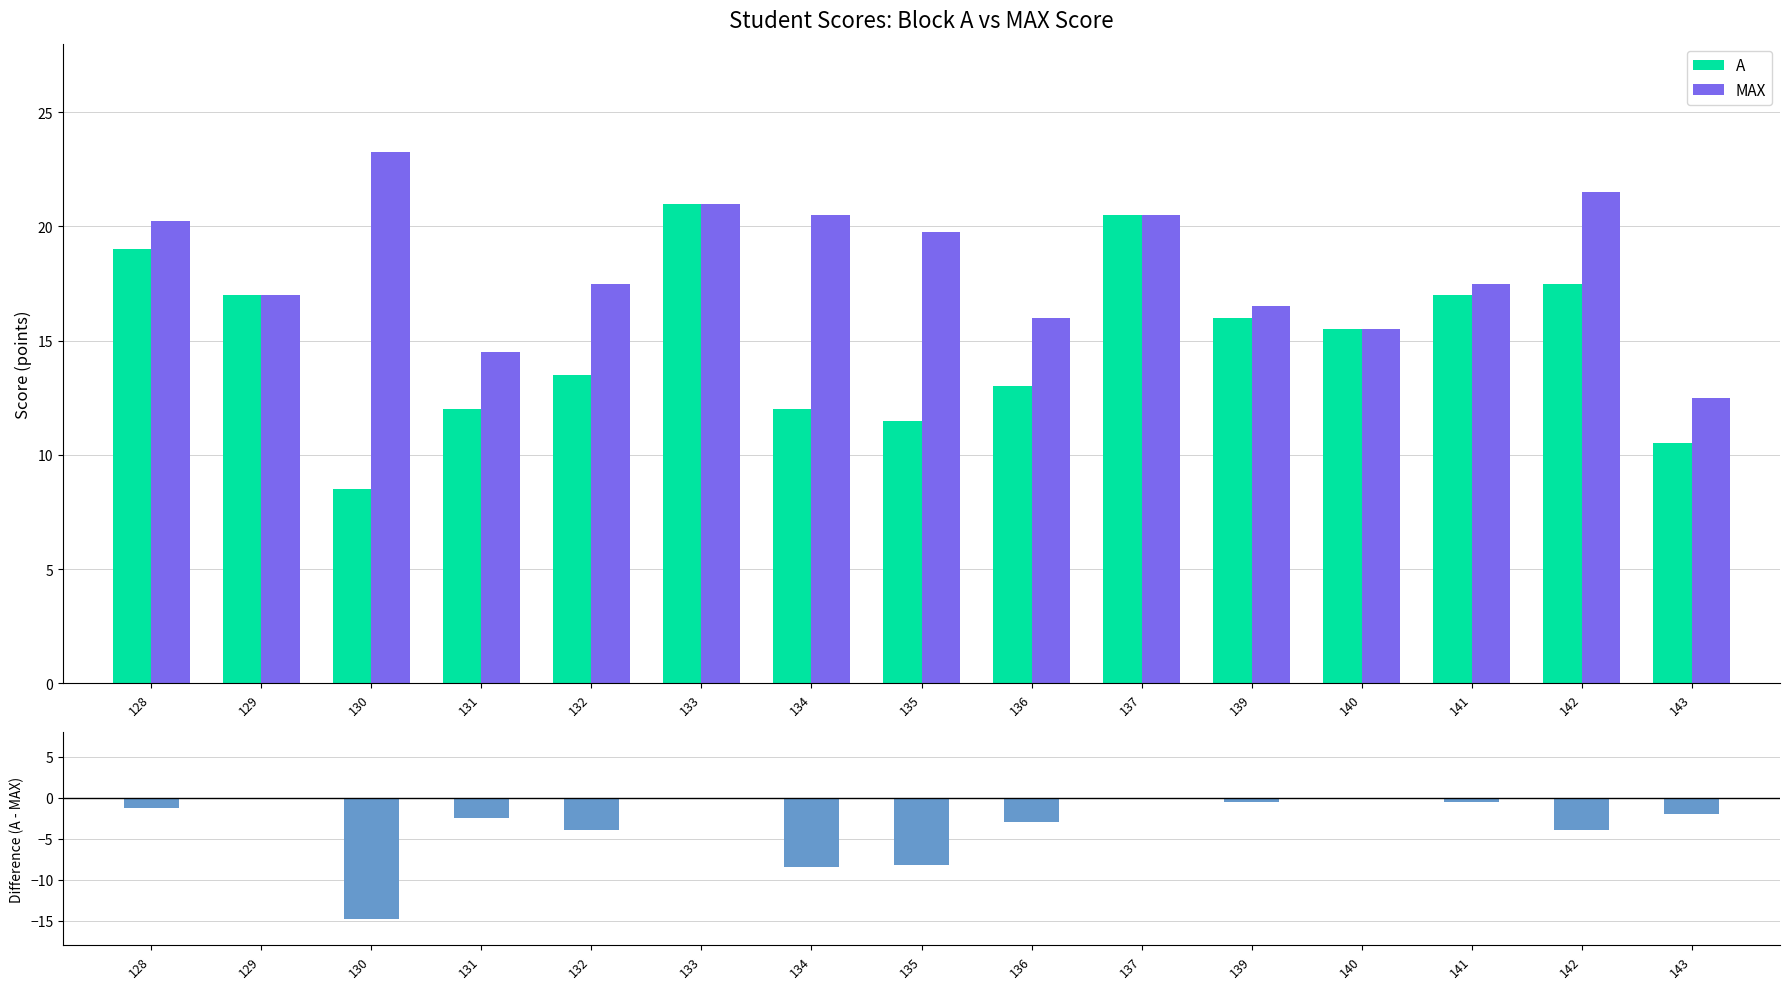

The A - MAX series shows 0.0 at 140. True or false?

True